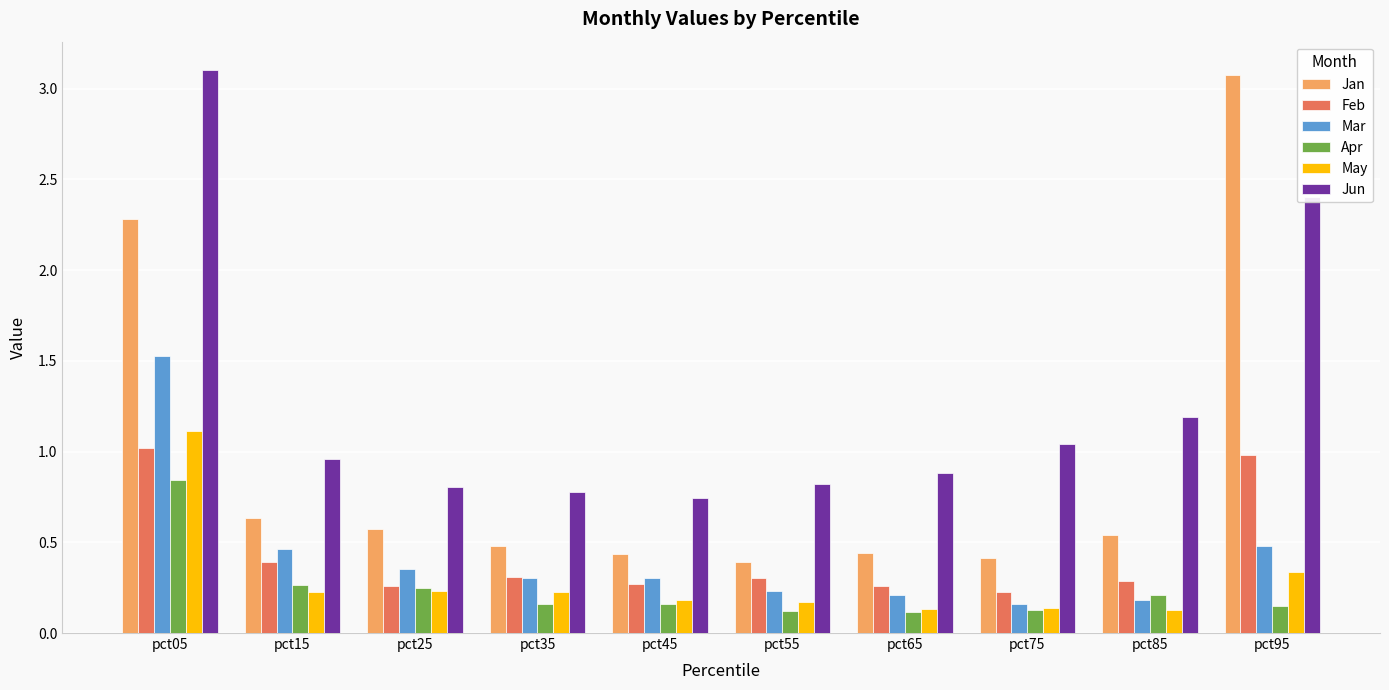

What are all the series names shown in the legend?

Jan, Feb, Mar, Apr, May, Jun